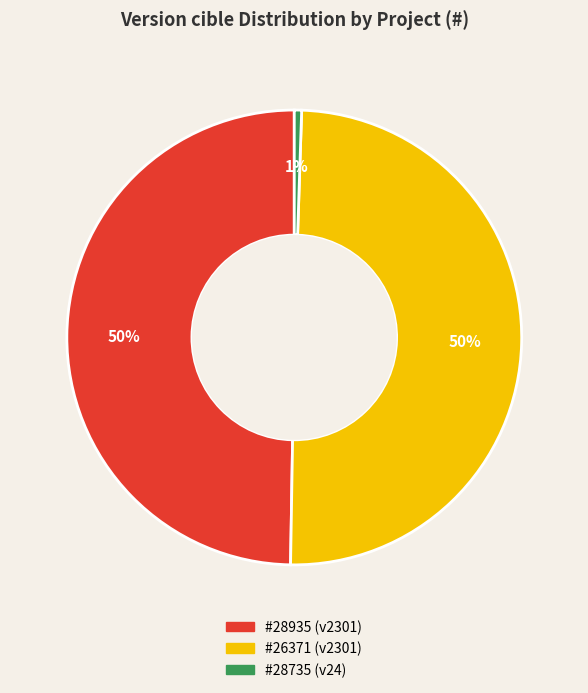

To the nearest percent, what is the average slice percentage?

33%